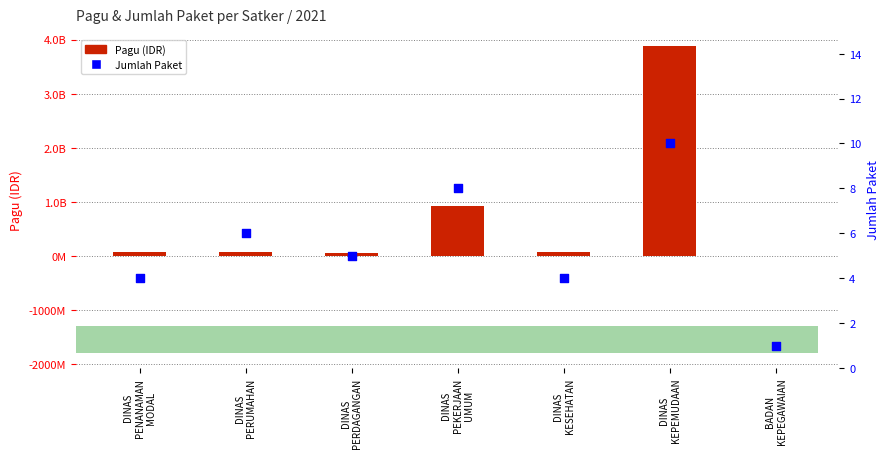

Is the value of Pagu (IDR) at DINAS
PENANAMAN
MODAL greater than the value of Jumlah Paket at BADAN
KEPEGAWAIAN?

Yes